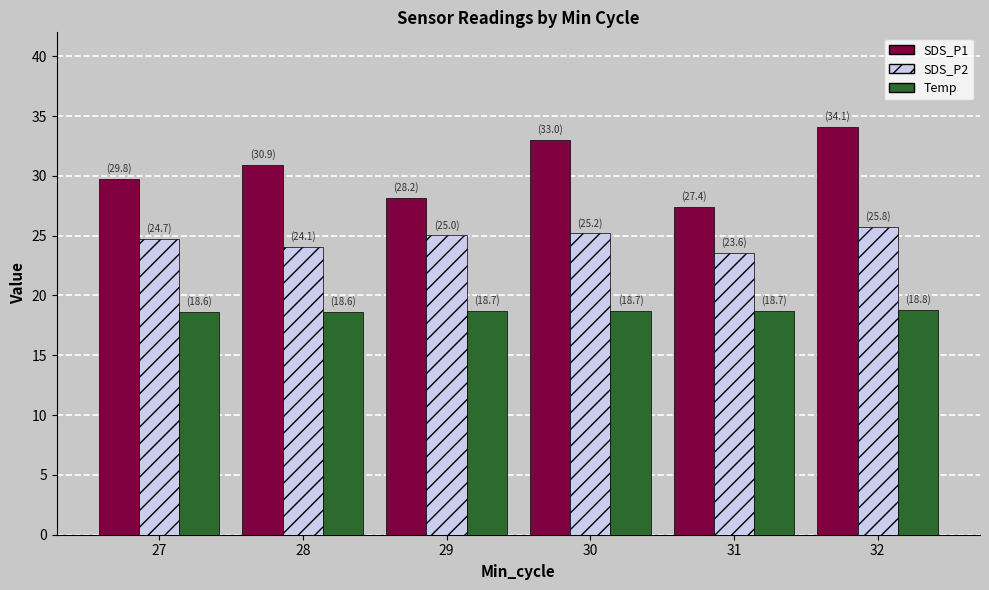

What is the approximate value of SDS_P1 at 29?

28.2